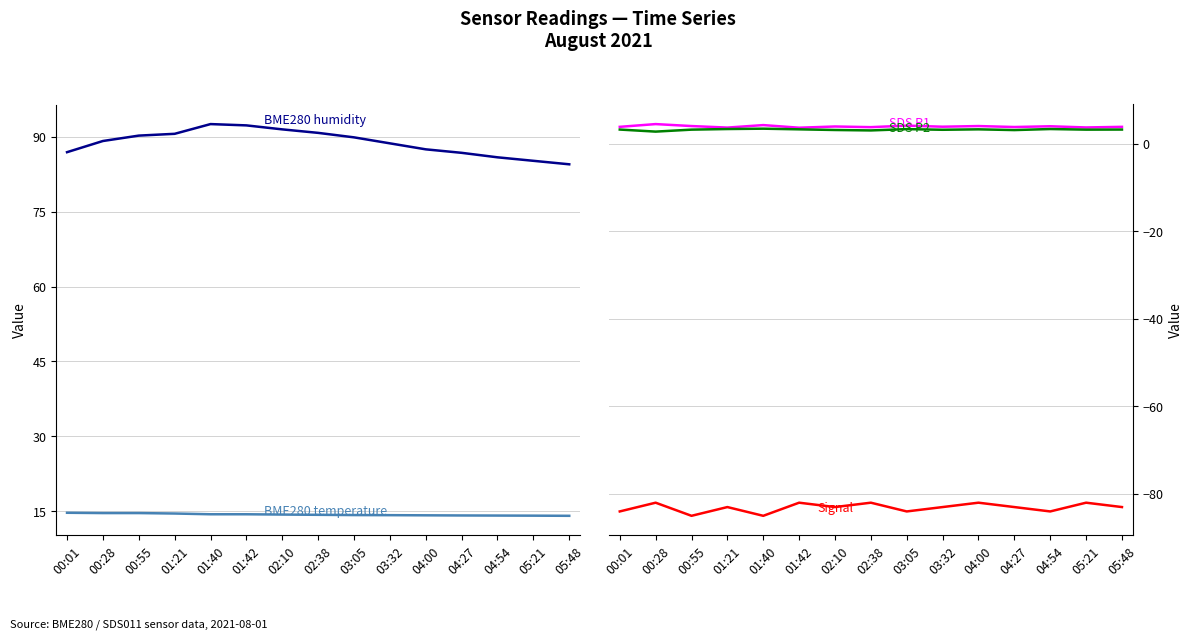

What is the maximum value shown in the chart?

92.6